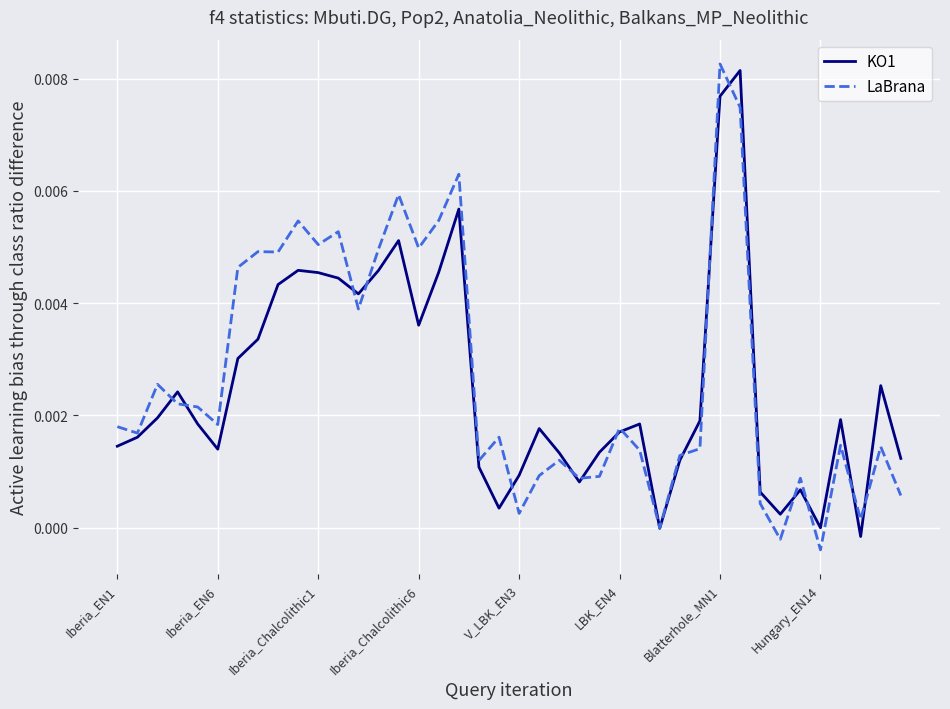

Which series has the largest range (max minus min)?

LaBrana